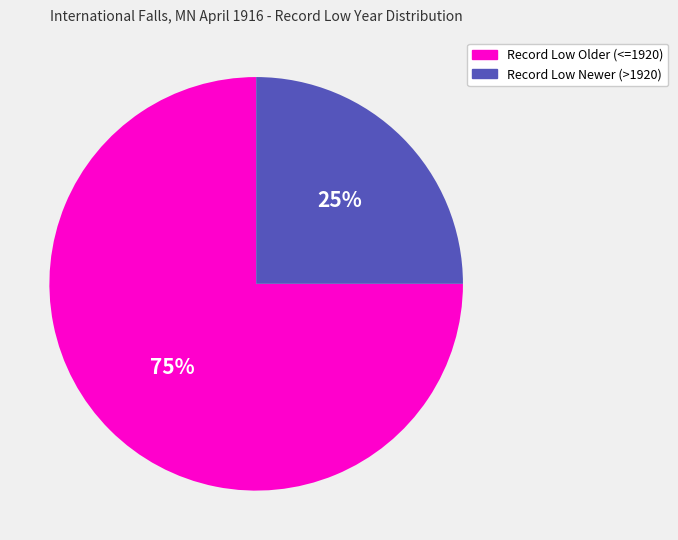

To the nearest percent, what is the difference between the largest and smallest slice percentages?

50%